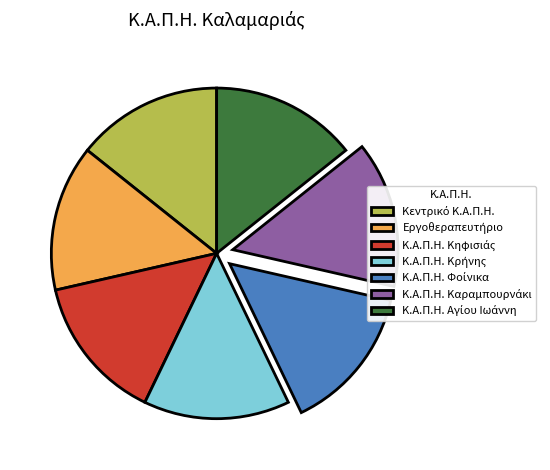

Is there a majority slice in this chart?

No